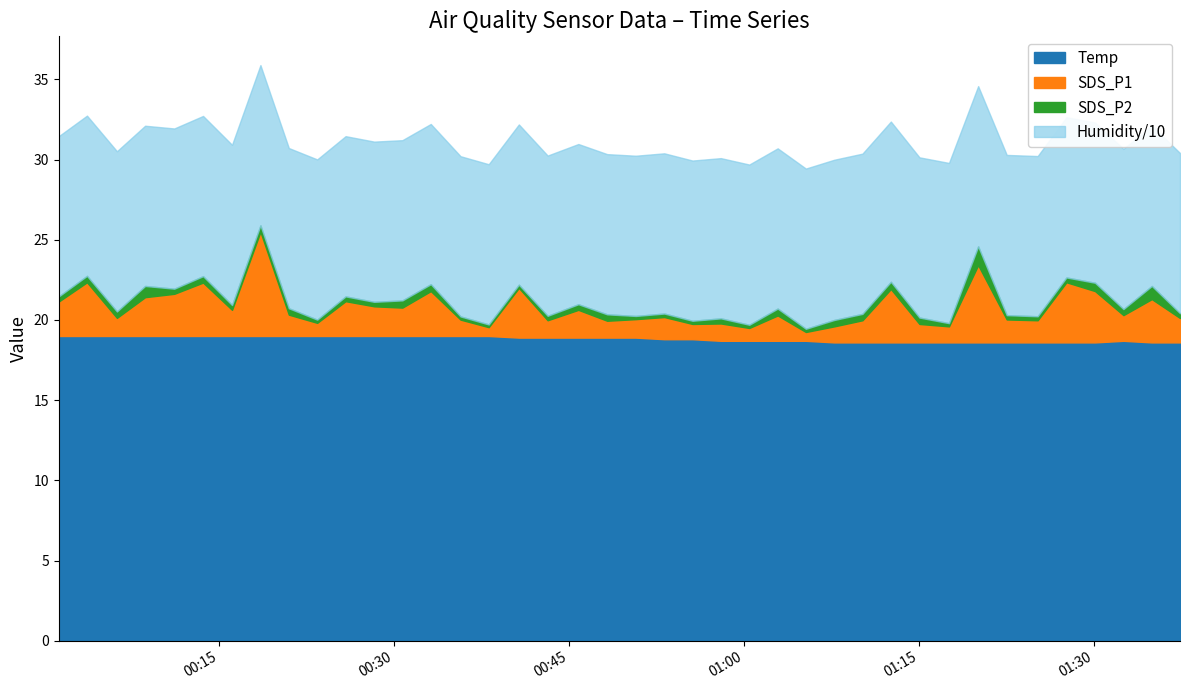

What is the value of the SDS_P1 point at the 35th from the left?

1.4